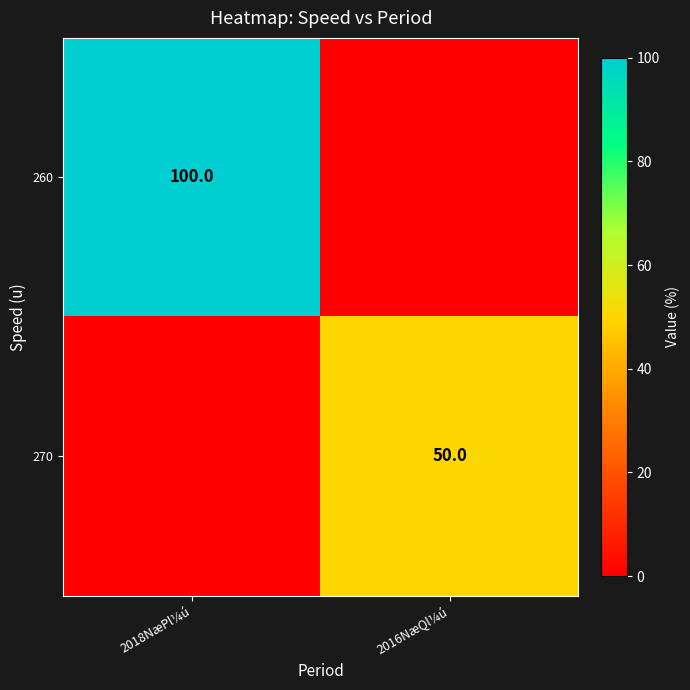

At which category is the sum across all series the highest?

2018NæPl¼ú